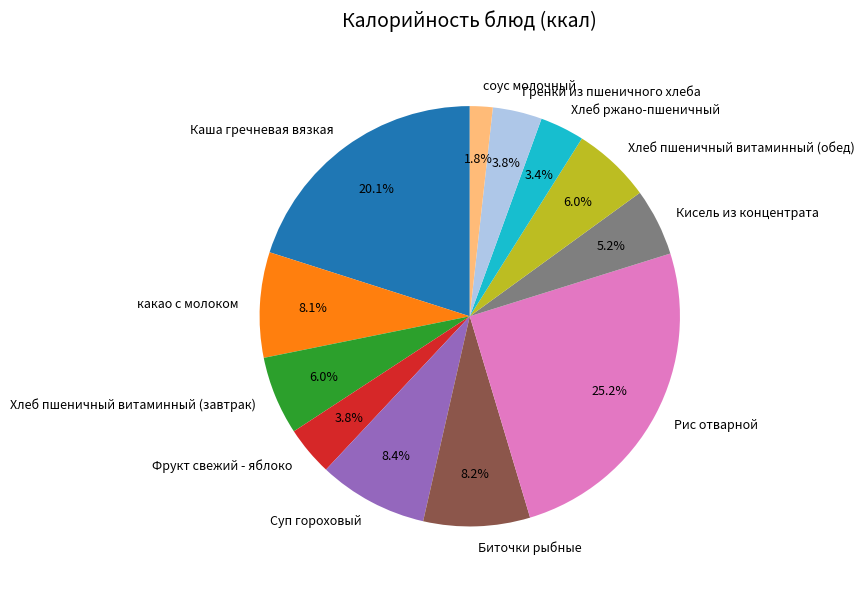

What is the smallest slice in the pie chart?

соус молочный